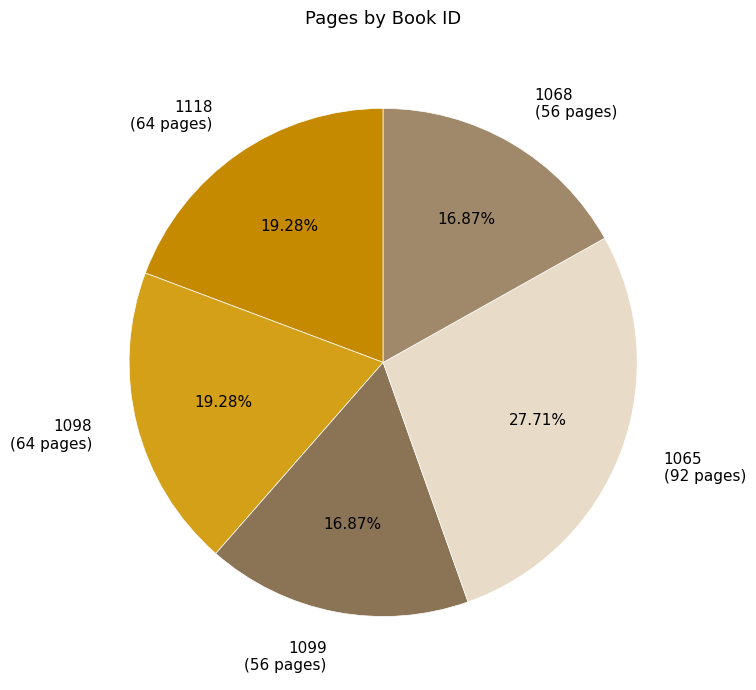

How many segments does this pie chart have?

5